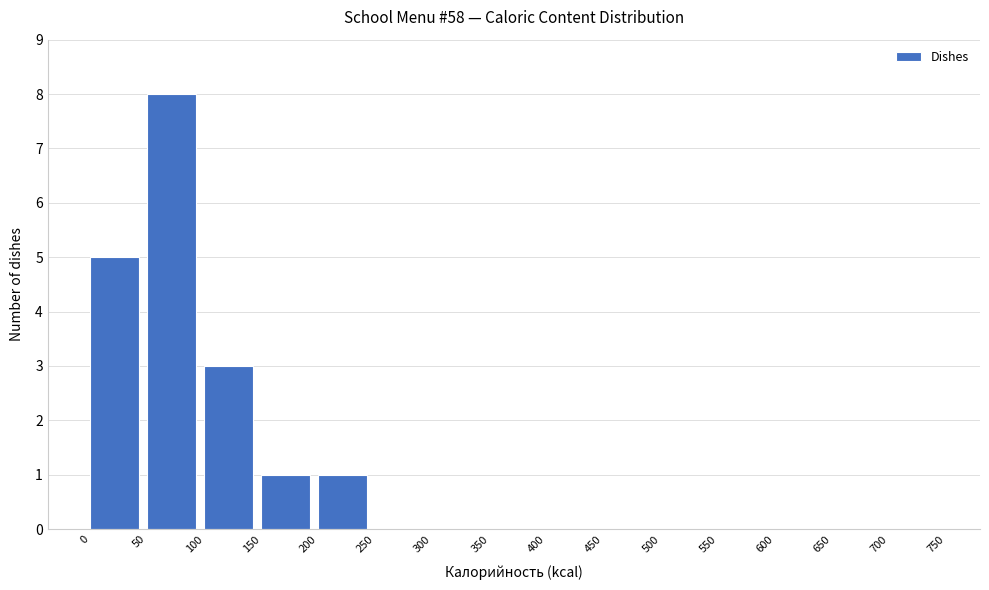

Reading left to right, transcribe this chart: for each bar, give the range it covers on the x-axis and its height. The values are not printed on the chart, so give them approximately, as read against the axis.

0 to 50: 5
50 to 100: 8
100 to 150: 3
150 to 200: 1
200 to 250: 1
250 to 300: 0
300 to 350: 0
350 to 400: 0
400 to 450: 0
450 to 500: 0
500 to 550: 0
550 to 600: 0
600 to 650: 0
650 to 700: 0
700 to 750: 0